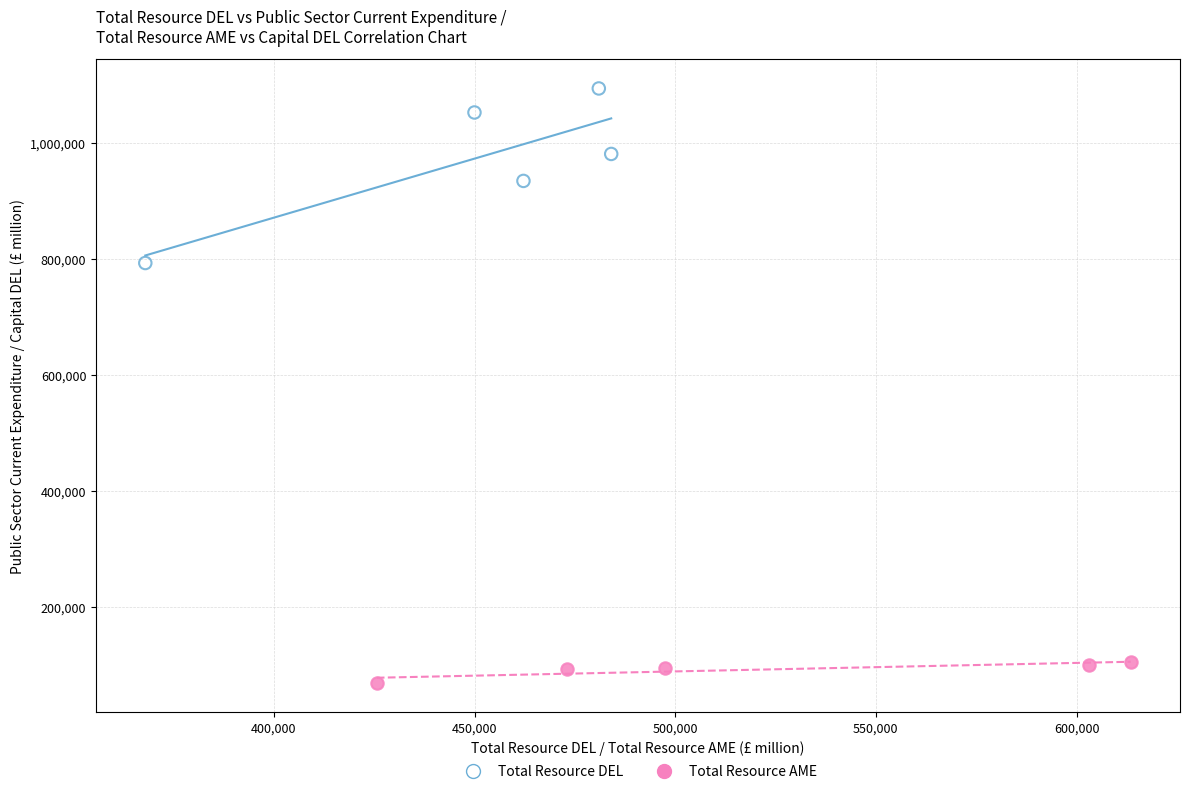

What are all the series names shown in the legend?

Total Resource DEL, Total Resource AME